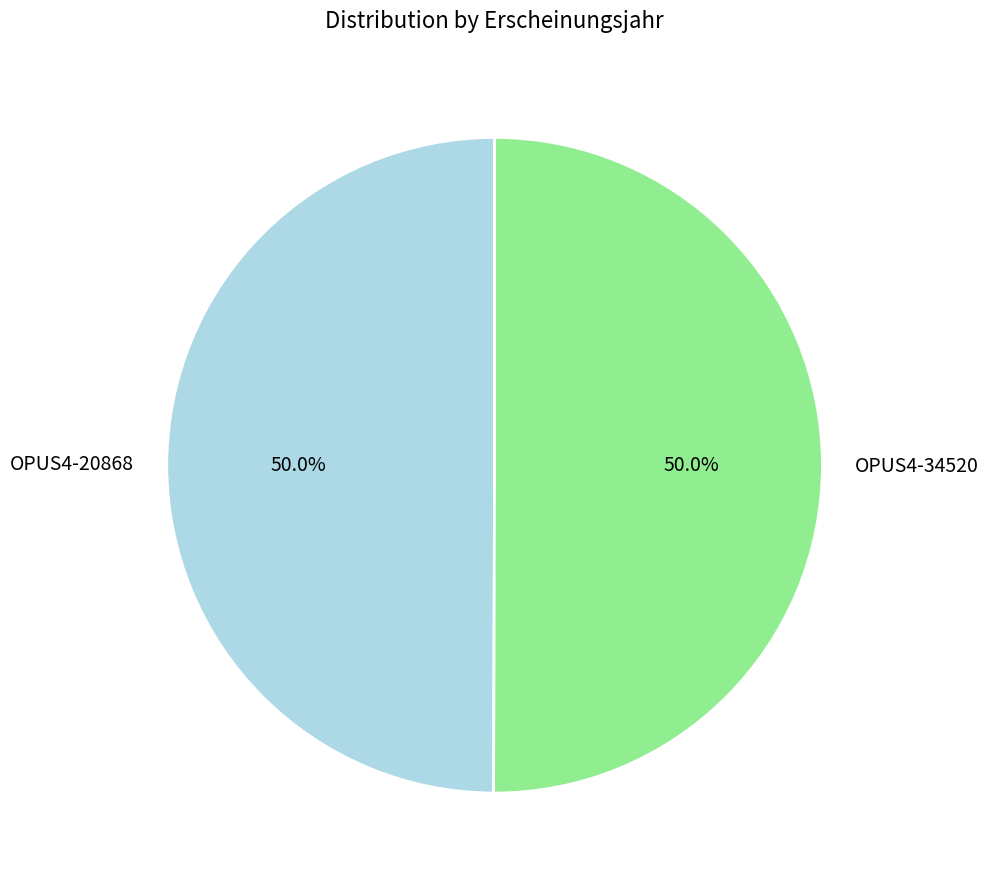

What is the ratio of the value at OPUS4-20868 to the value at OPUS4-34520?

1.0